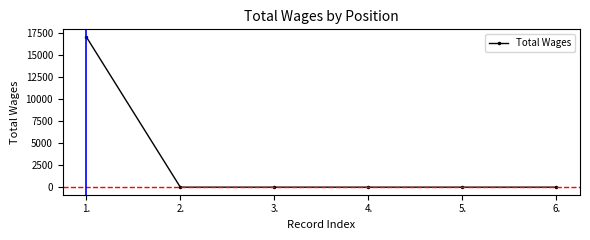

Reading left to right, transcribe all the data shown in this chart.

1.=17116	2.=0	3.=0	4.=0	5.=0	6.=0